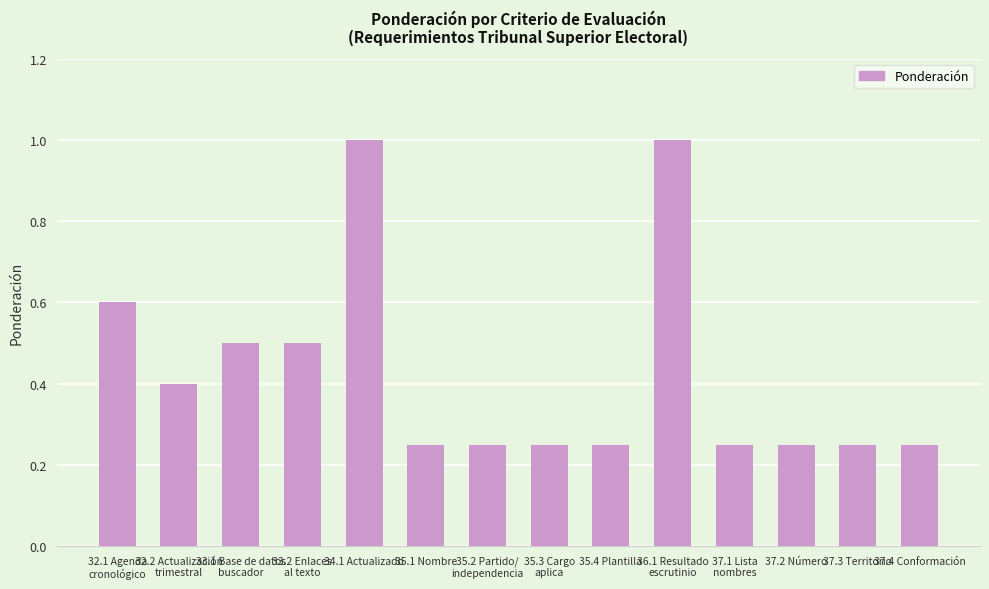

How many values are between 0 and 1?

14